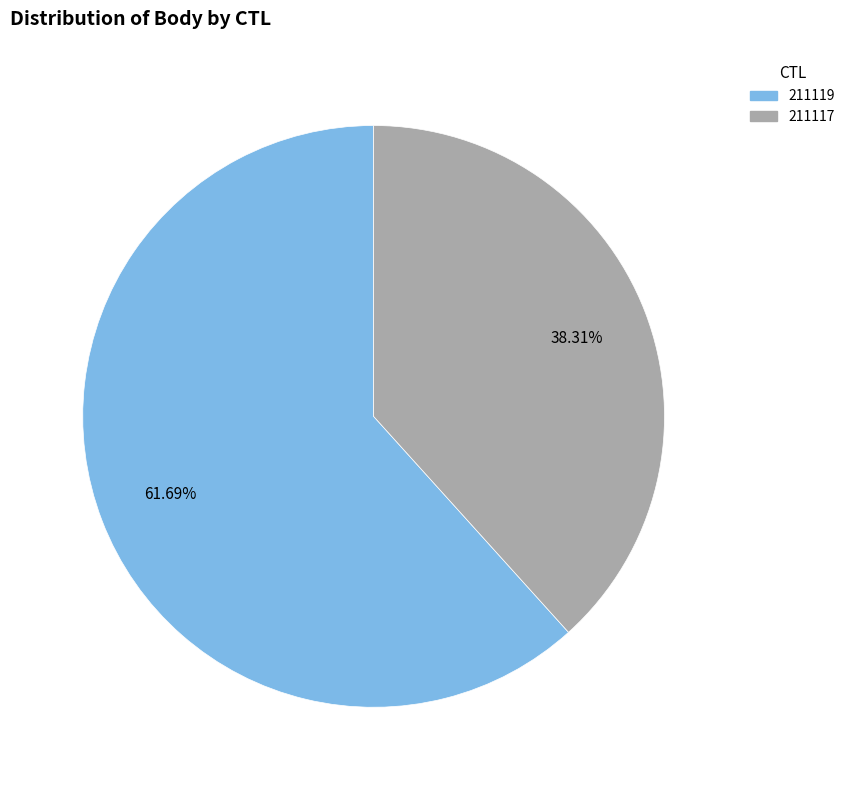

What is the largest slice in the pie chart?

211119